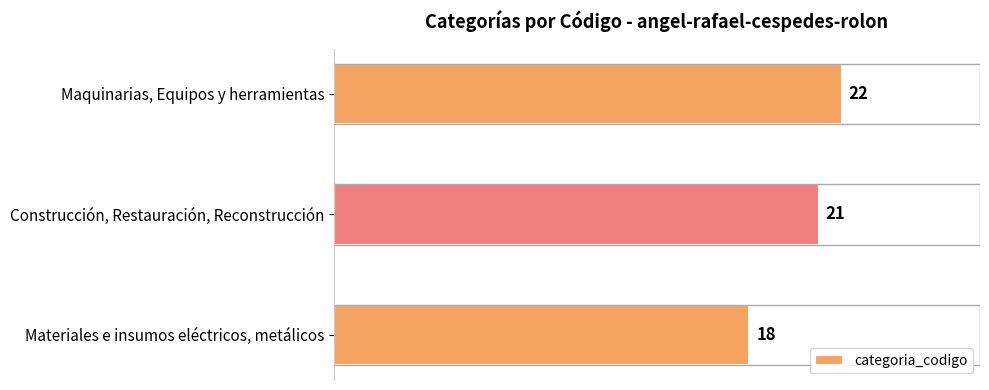

What is the smallest value displayed?

18